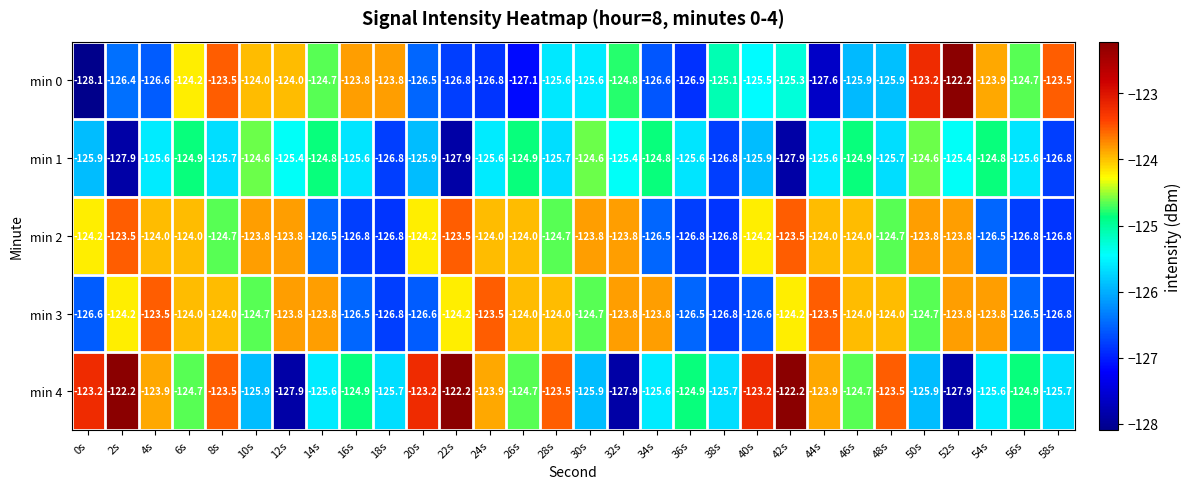

What is the total value across all series at 18s?

-629.9